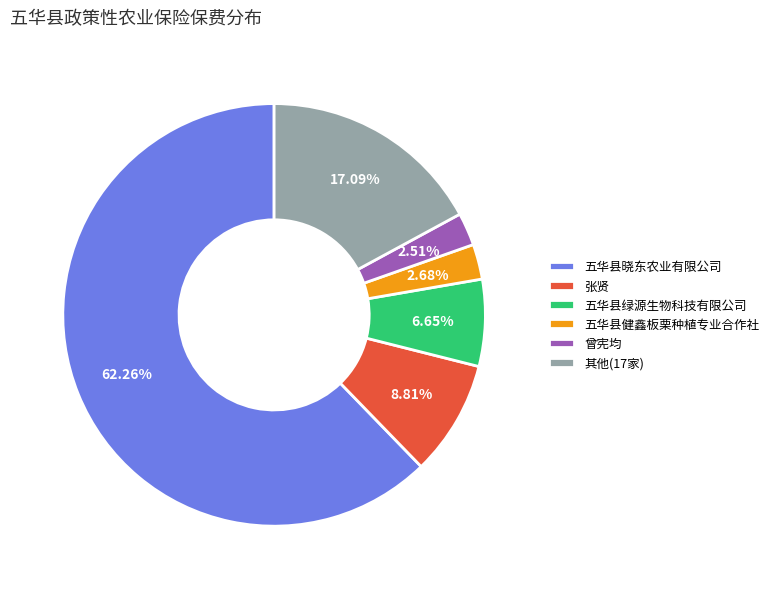

Is there any slice that represents more than half of the pie?

Yes